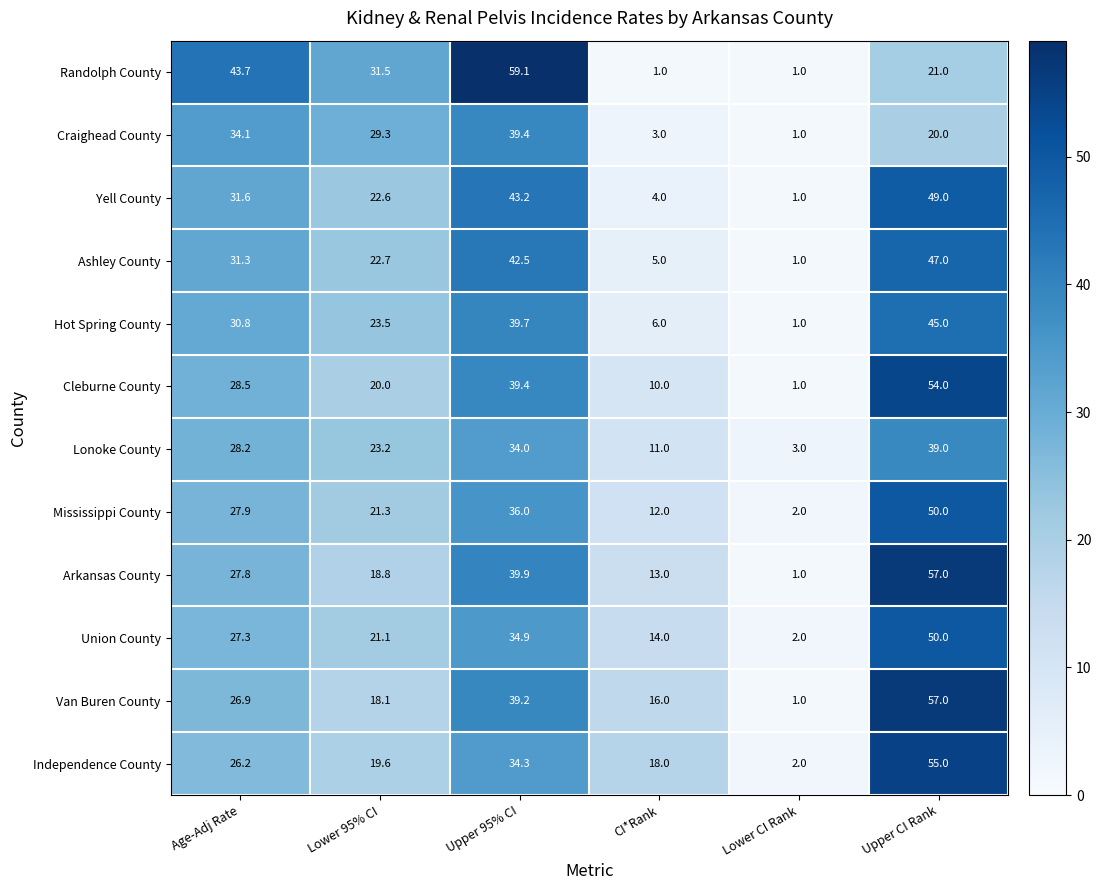

Rank the categories by Independence County value from lowest to highest.

Lower CI Rank, CI*Rank, Lower 95% CI, Age-Adj Rate, Upper 95% CI, Upper CI Rank